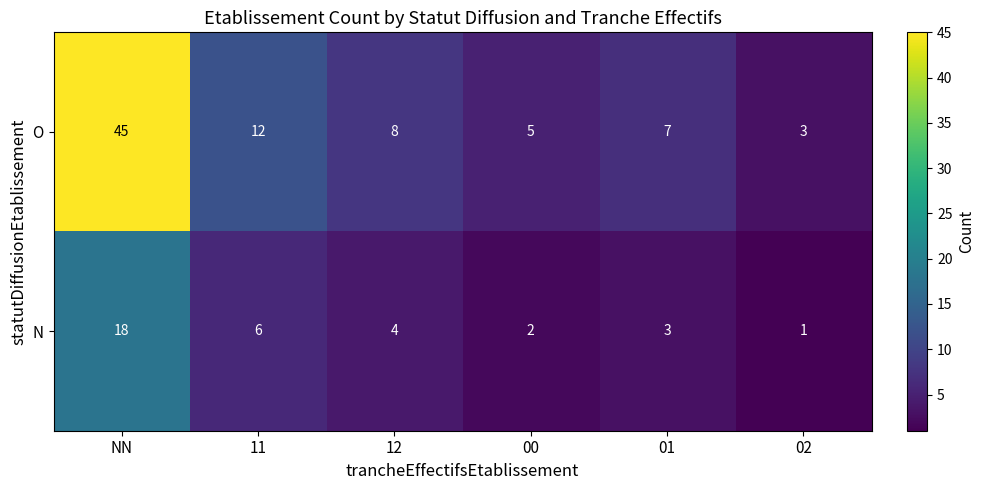

Which series changed the most between 11 and 00?

O